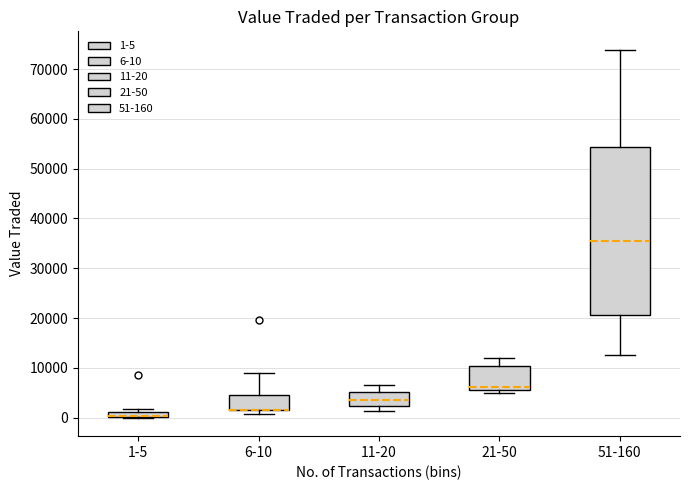

Which box is the tallest, from its lower edge to its upper edge?

51-160